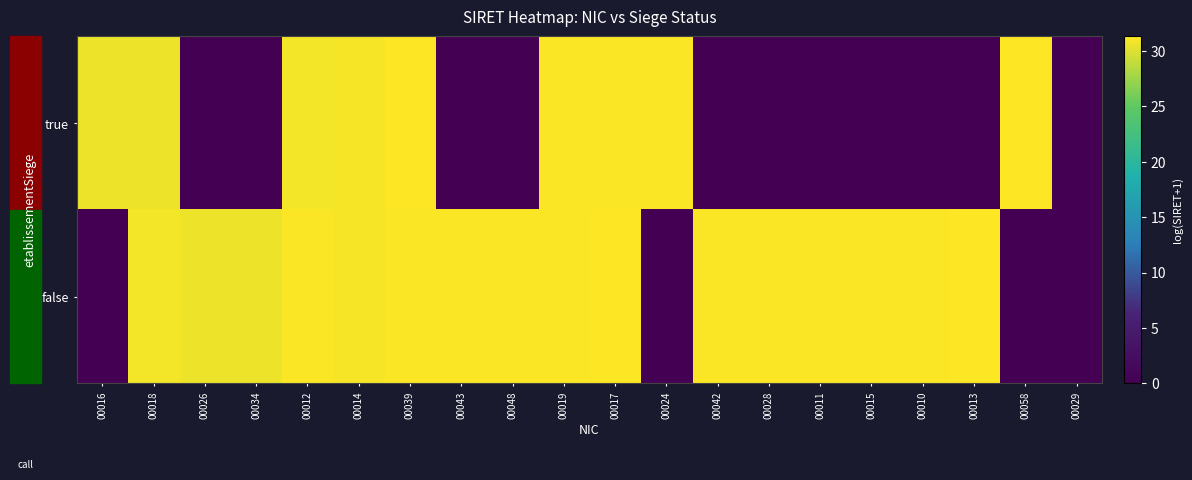

Which series has the widest spread of values?

true